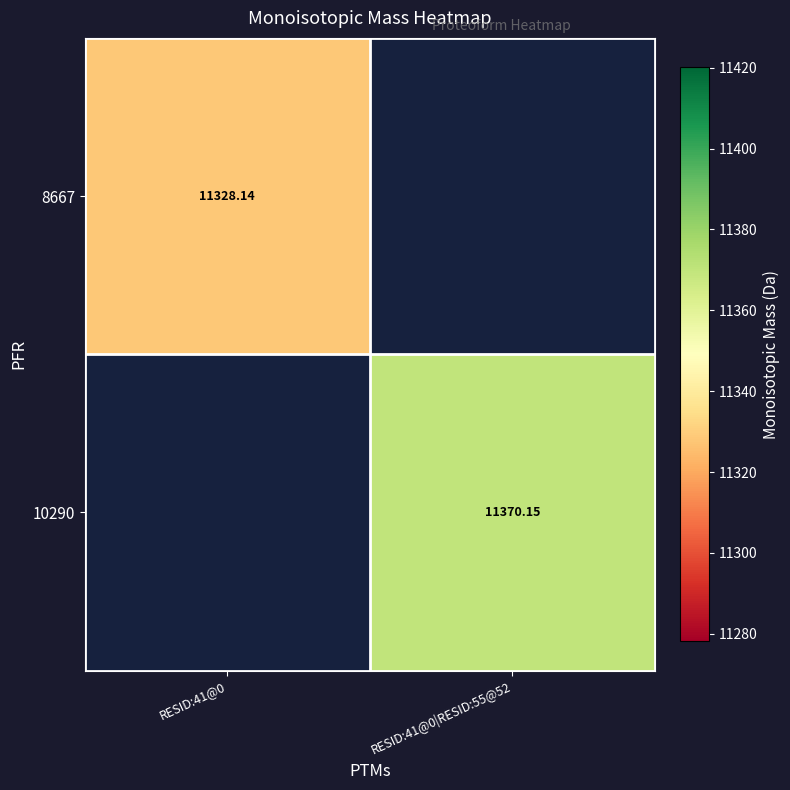

Is it true that 10290 equals 11370.2 at RESID:41@0|RESID:55@52?

True